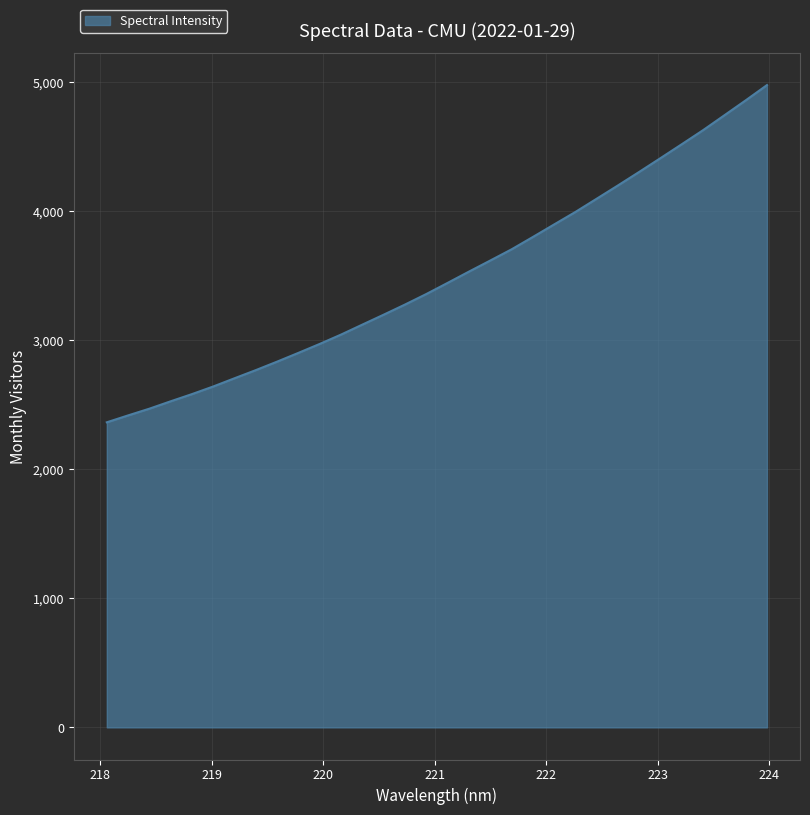

What is the smallest value displayed?

2364.4